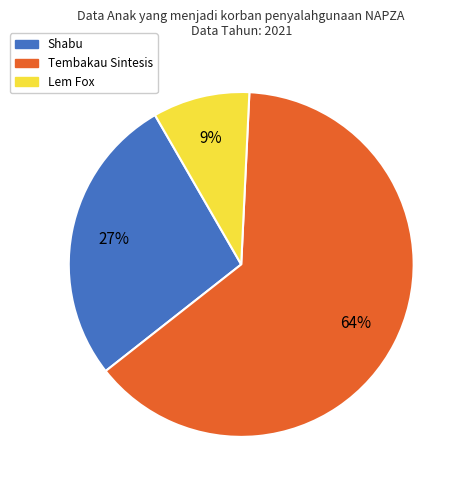

Count the number of slices in the pie.

3